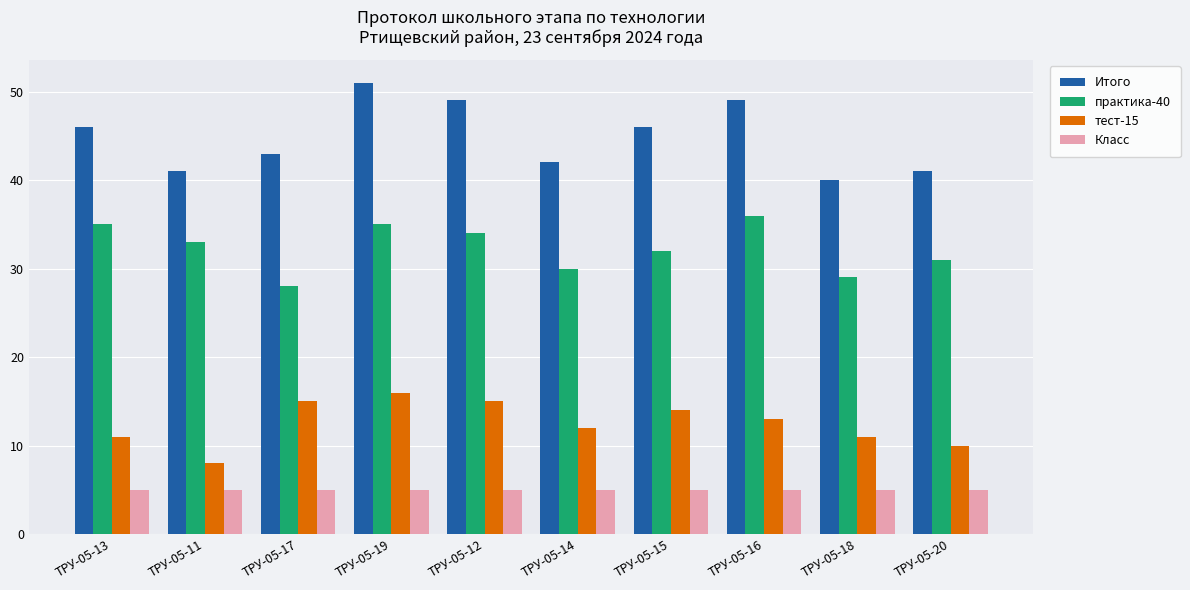

At ТРУ-05-12, list the series in order from largest to smallest.

Итого, практика-40, тест-15, Класс